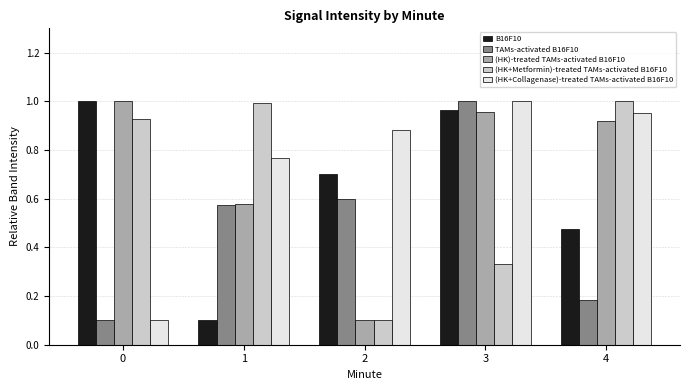

What is the sum of the (HK+Metformin)-treated TAMs-activated B16F10 values at 3 and 4?

1.3